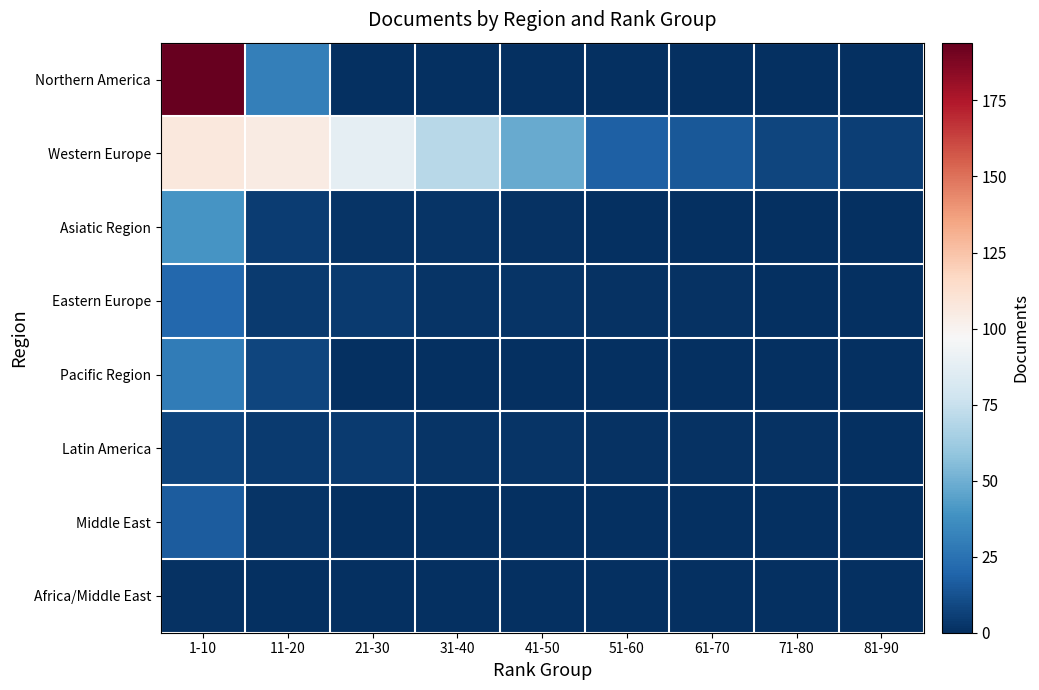

Reading left to right, extract all data points from this chart.

Northern America: 1-10=194	11-20=31	21-30=0	31-40=0	41-50=0	51-60=0	61-70=0	71-80=0	81-90=0
Western Europe: 1-10=107	11-20=105	21-30=88	31-40=70	41-50=48	51-60=18	61-70=15	71-80=8	81-90=6
Asiatic Region: 1-10=40	11-20=5	21-30=2	31-40=2	41-50=1	51-60=0	61-70=0	71-80=0	81-90=0
Eastern Europe: 1-10=21	11-20=4	21-30=4	31-40=2	41-50=2	51-60=1	61-70=1	71-80=0	81-90=0
Pacific Region: 1-10=29	11-20=8	21-30=0	31-40=0	41-50=0	51-60=0	61-70=0	71-80=0	81-90=0
Latin America: 1-10=8	11-20=4	21-30=4	31-40=2	41-50=2	51-60=1	61-70=1	71-80=1	81-90=0
Middle East: 1-10=16	11-20=2	21-30=0	31-40=0	41-50=0	51-60=0	61-70=0	71-80=0	81-90=0
Africa/Middle East: 1-10=1	11-20=0	21-30=0	31-40=0	41-50=0	51-60=0	61-70=0	71-80=0	81-90=0